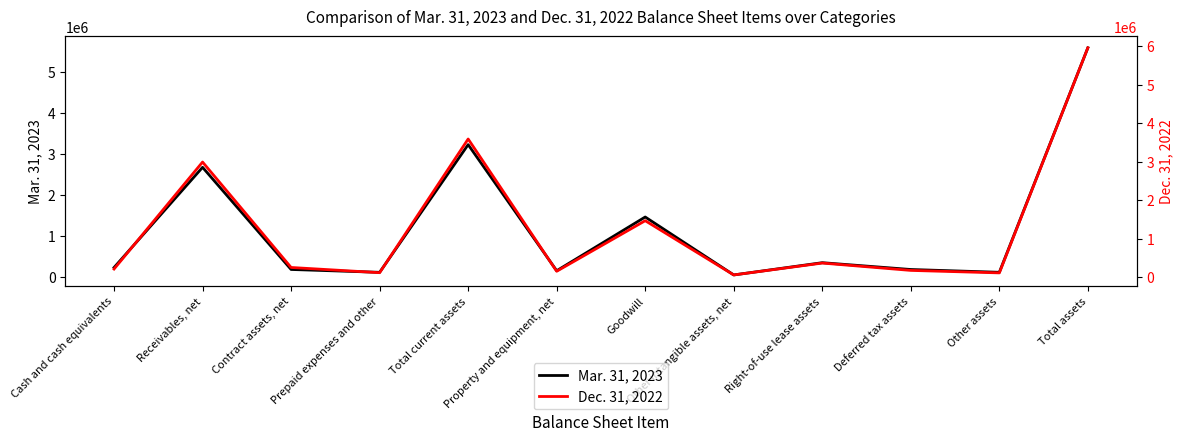

Is the value of Dec. 31, 2022 at Other assets greater than the value of Mar. 31, 2023 at Goodwill?

No